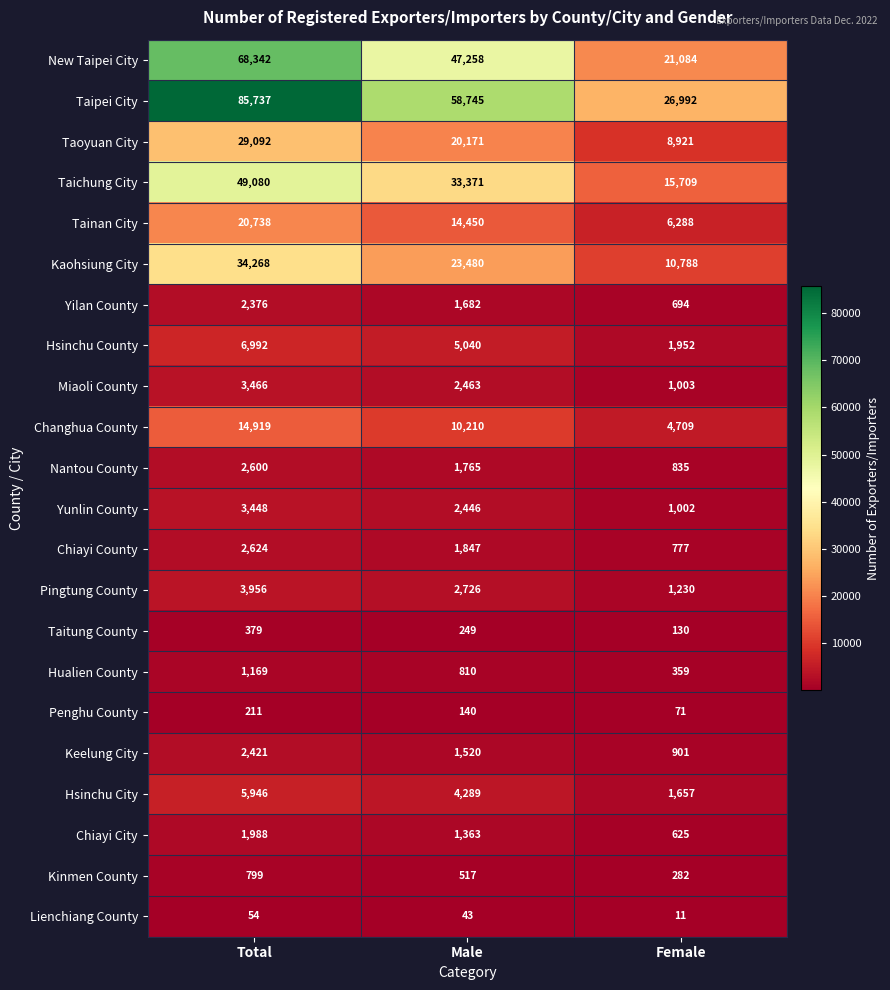

What is the smallest value displayed?

11